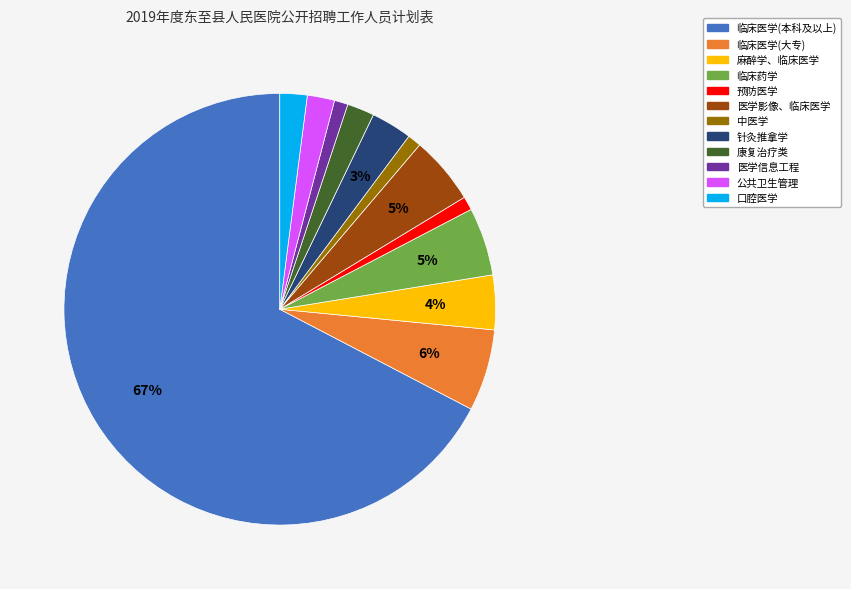

Combined, do 中医学 and 针灸推拿学 account for over 50%?

No